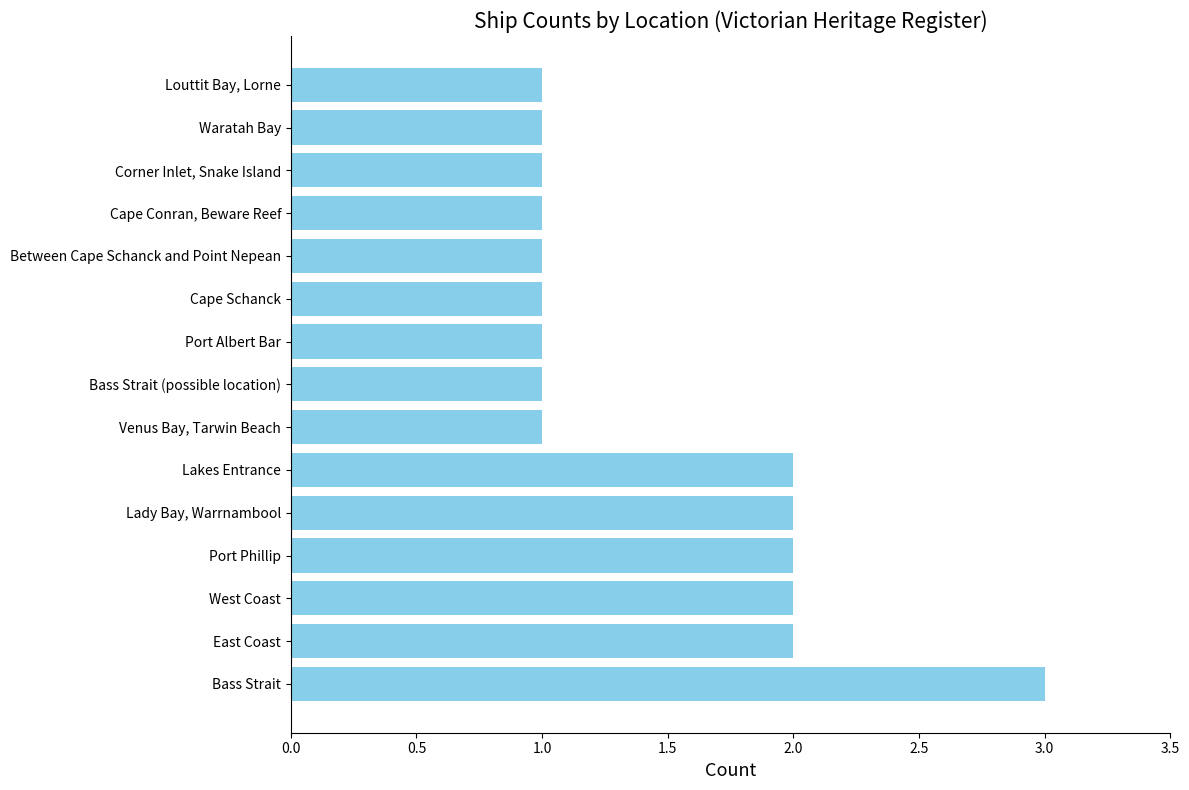

What is the sum of the values at Lady Bay, Warrnambool and Corner Inlet, Snake Island?

3